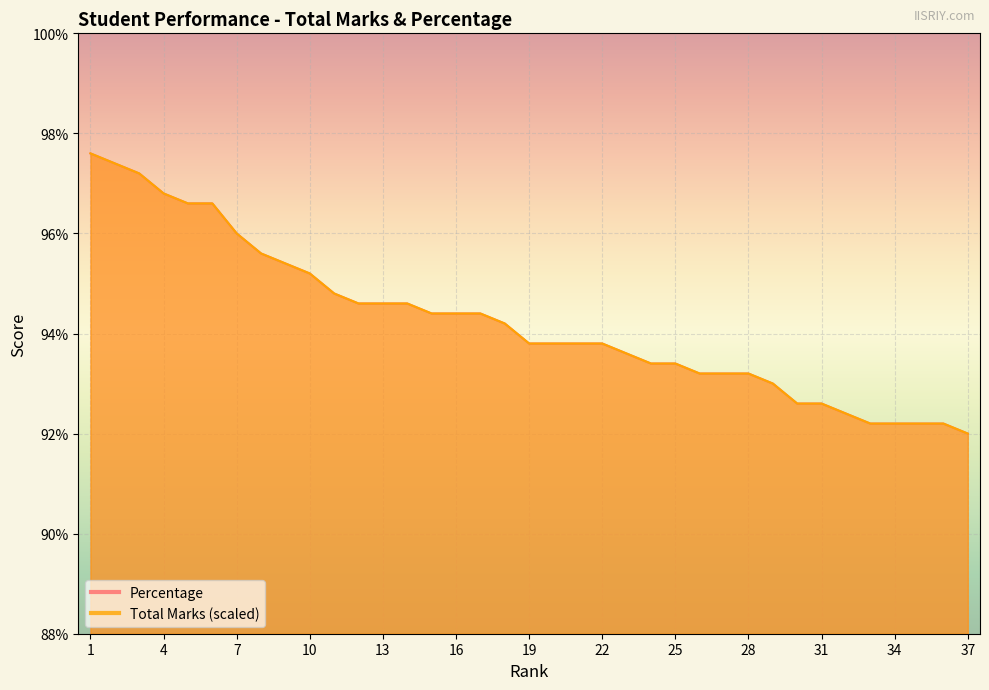

Reading right to left, extract all data points from this chart.

Total Marks: 92.0	92.2	92.2	92.2	92.2	92.4	92.6	92.6	93.0	93.2	93.2	93.2	93.4	93.4	93.6	93.8	93.8	93.8	93.8	94.2	94.4	94.4	94.4	94.6	94.6	94.6	94.8	95.2	95.4	95.6	96.0	96.6	96.6	96.8	97.2	97.4	97.6
Percentage: 92.0	92.2	92.2	92.2	92.2	92.4	92.6	92.6	93.0	93.2	93.2	93.2	93.4	93.4	93.6	93.8	93.8	93.8	93.8	94.2	94.4	94.4	94.4	94.6	94.6	94.6	94.8	95.2	95.4	95.6	96.0	96.6	96.6	96.8	97.2	97.4	97.6